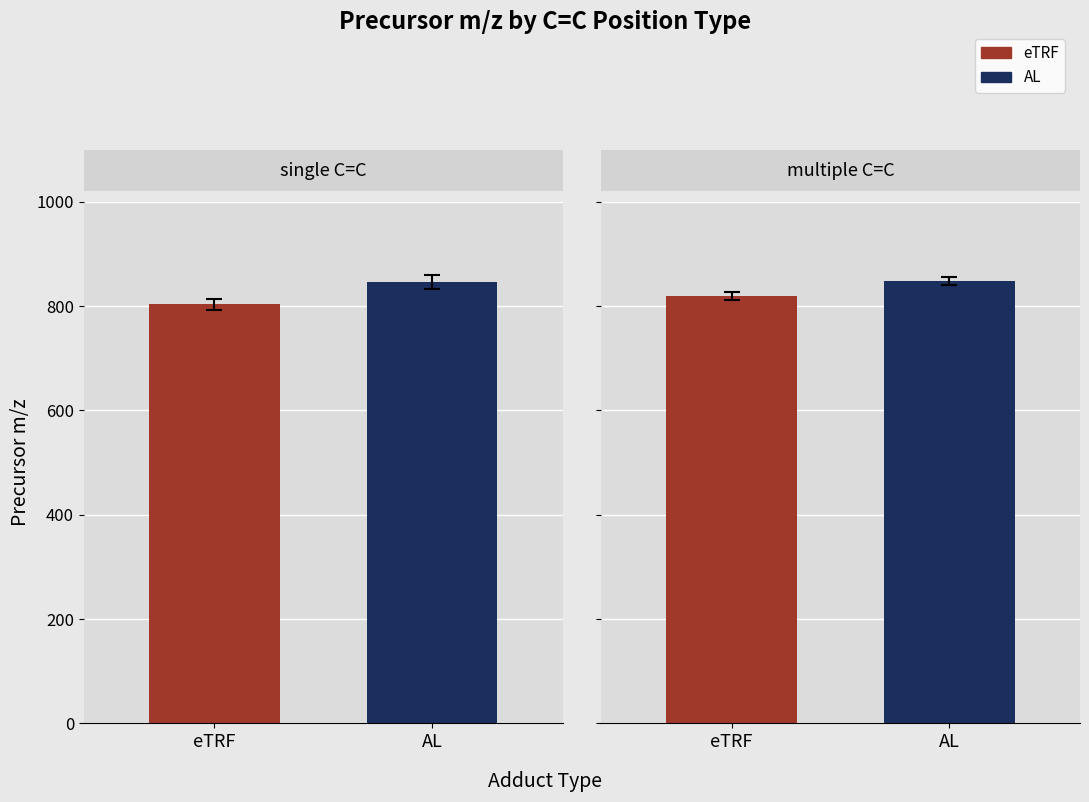

At which category is the sum across all series the highest?

AL